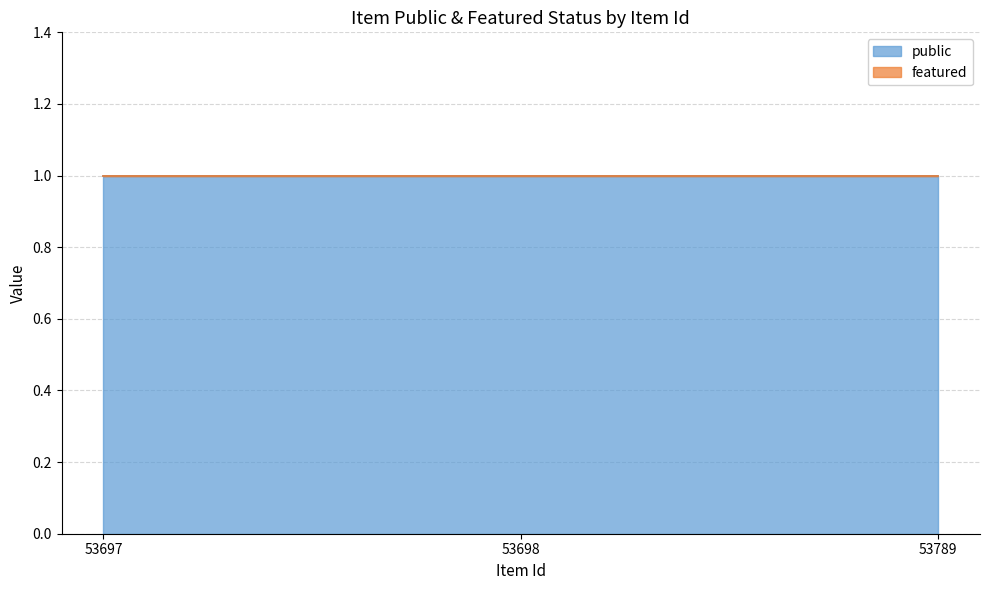

At how many categories does at least one series exceed 0?

3